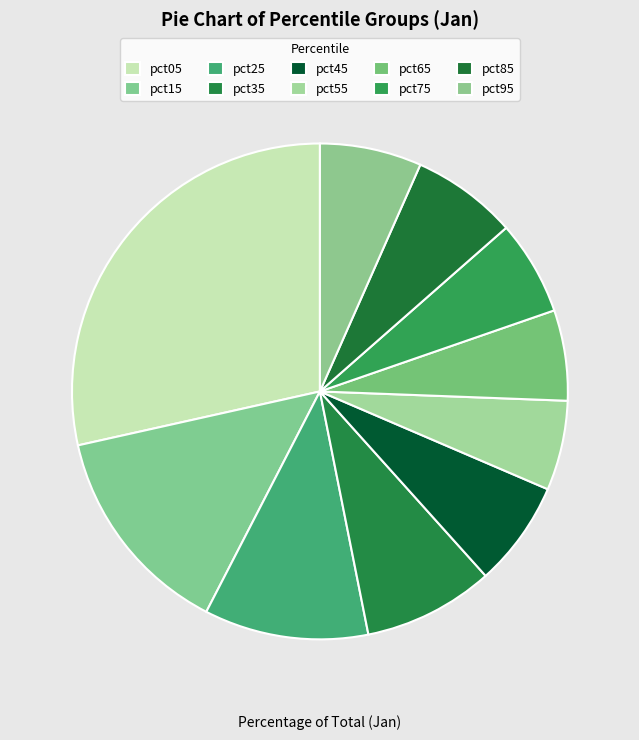

What is the smallest slice in the pie chart?

pct55